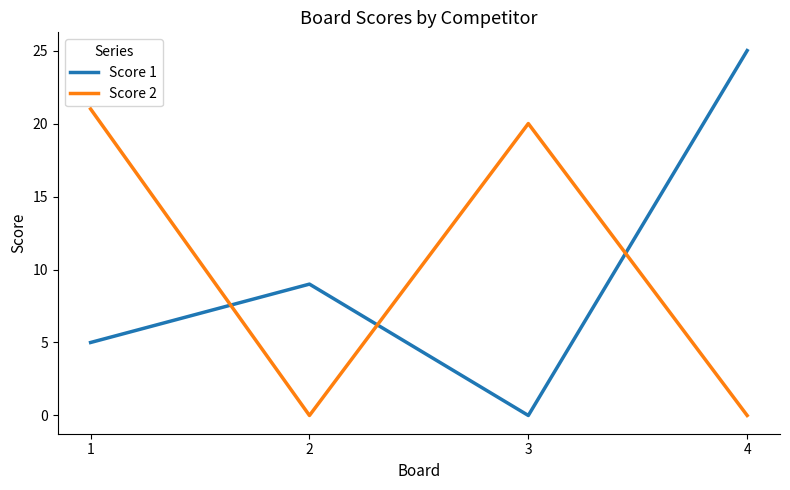

Reading left to right, list all the values displayed in this chart.

Score 1: 5	9	0	25
Score 2: 21	0	20	0